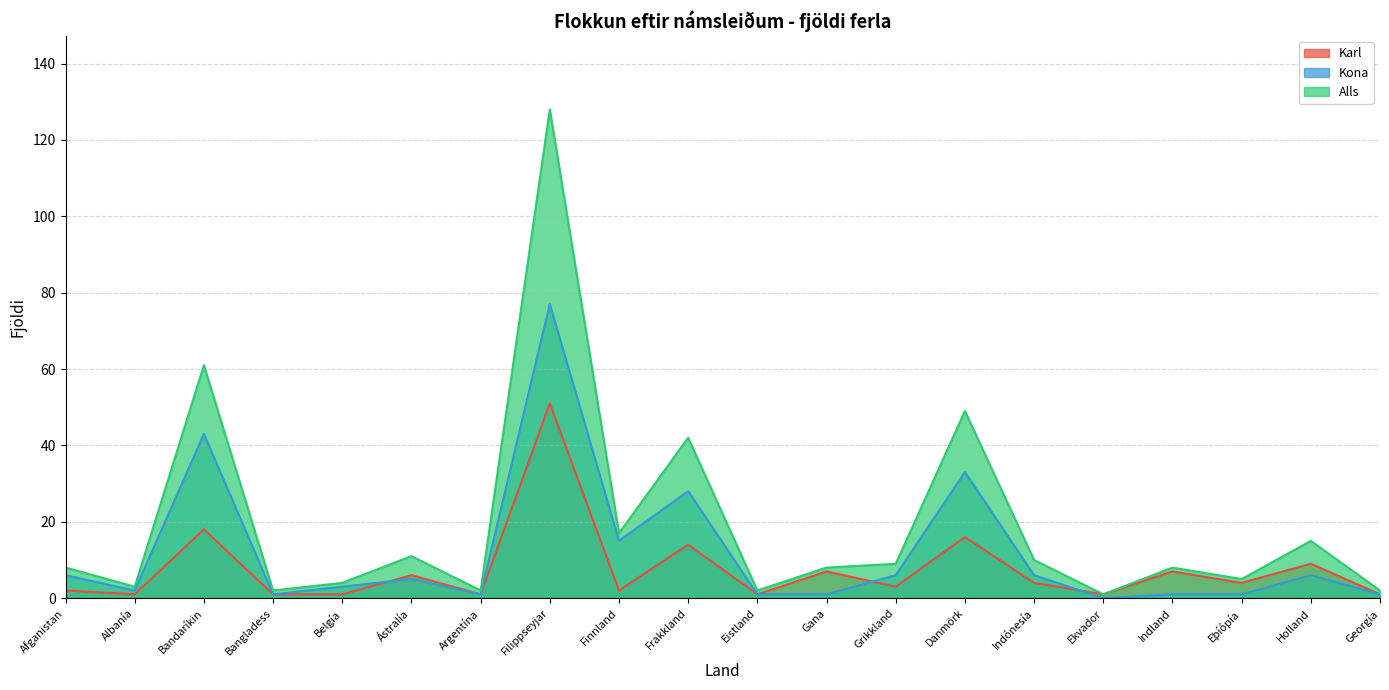

What is the spread (max minus min) of values at Argentína?

1